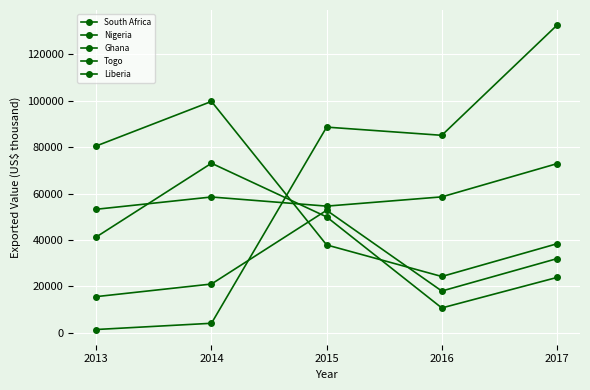

How many categories are shown in the chart?

5